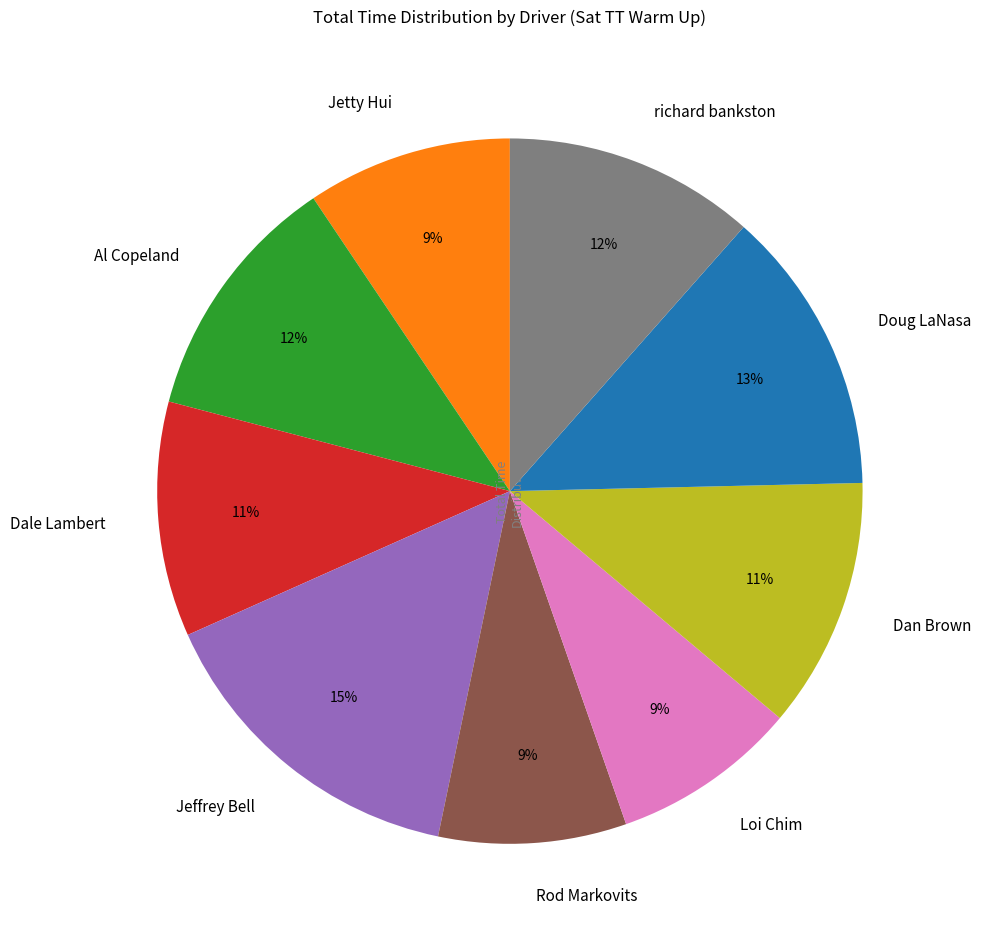

True or false: Jetty Hui accounts for 9% of the total.

True